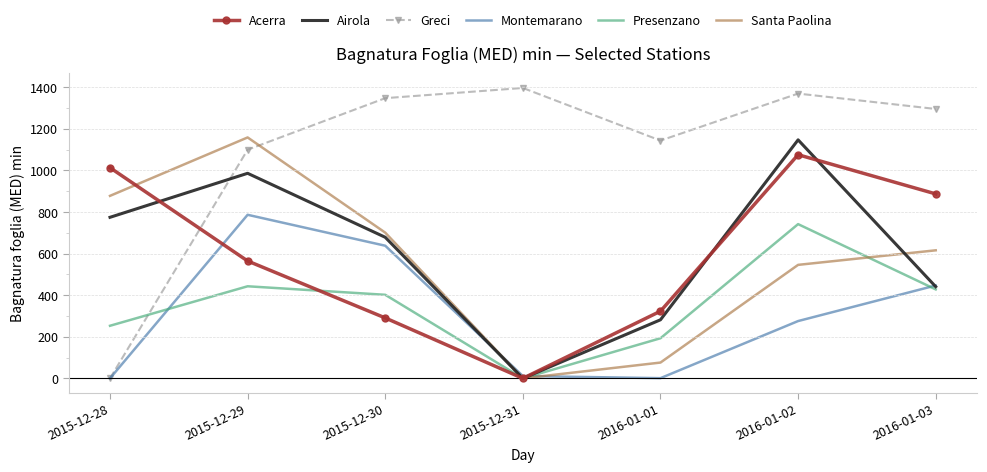

The Greci series shows 1397.0 at 2015-12-31. True or false?

True